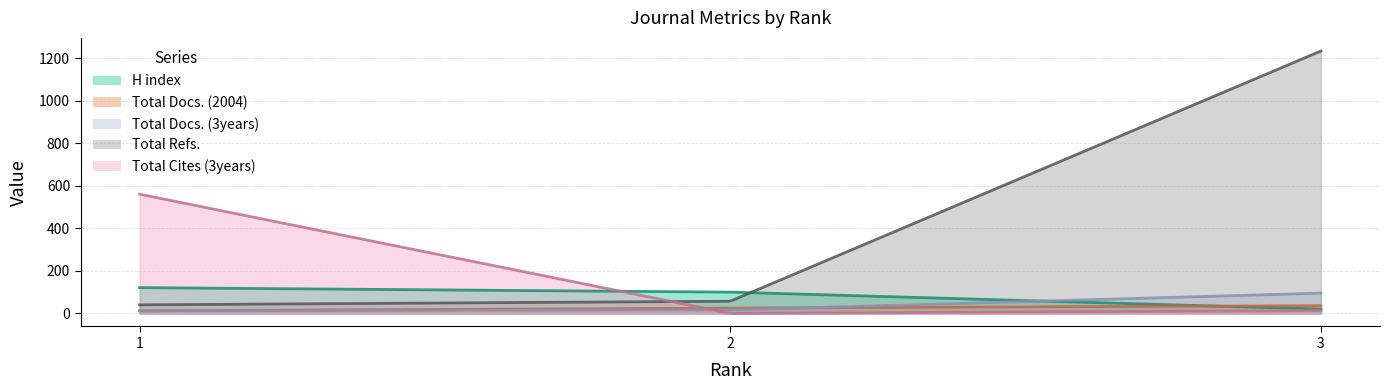

How many Total Docs. (2004) values are between 12 and 36?

3